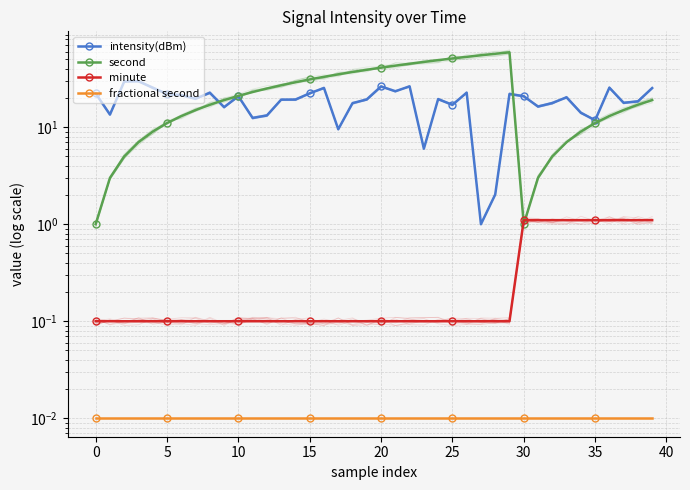

At which category is the sum across all series the highest?

29